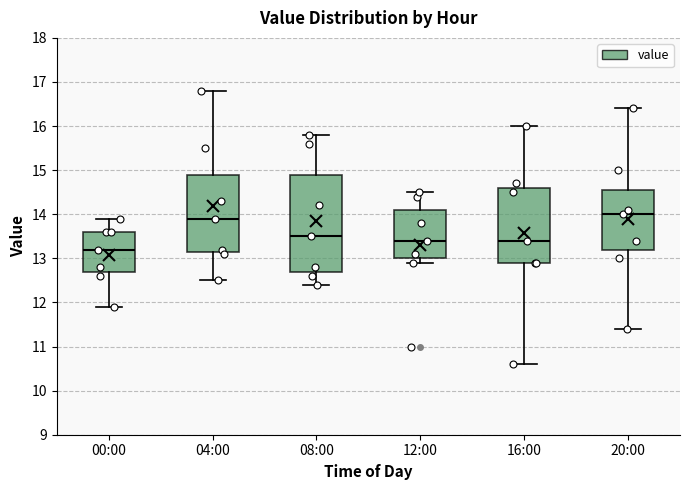

Reading left to right, read every box against the y-axis: the position of its median line, the range the box covers, and the ends of its whiskers. The values are not printed on the chart, so give them approximately, as read against the axis.

00:00: median 13.2, box 12.7 to 13.6, whiskers 11.9 to 13.9
04:00: median 13.9, box 13.2 to 14.9, whiskers 12.5 to 16.8
08:00: median 13.5, box 12.7 to 14.9, whiskers 12.4 to 15.8
12:00: median 13.4, box 13.0 to 14.1, whiskers 12.9 to 14.5
16:00: median 13.4, box 12.9 to 14.6, whiskers 10.6 to 16.0
20:00: median 14.0, box 13.2 to 14.6, whiskers 11.4 to 16.4